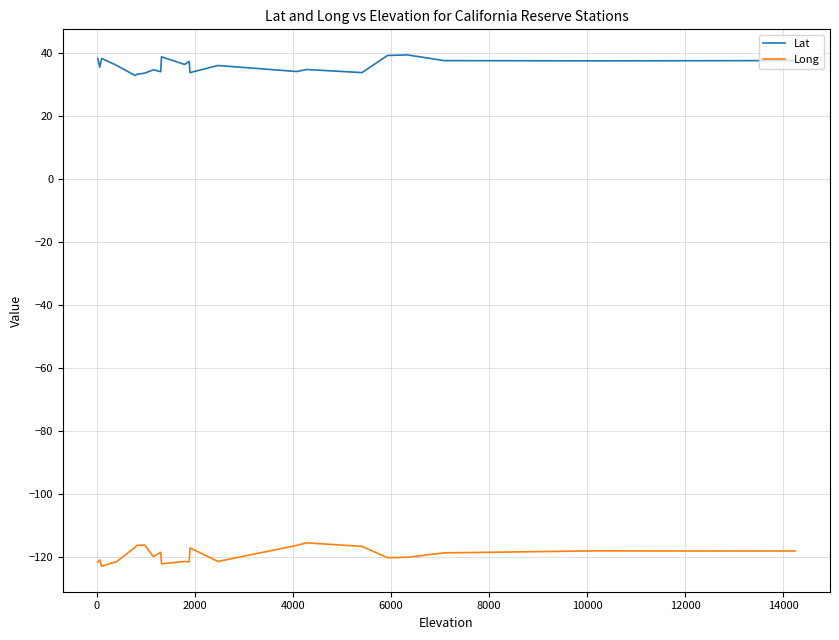

True or false: Lat and Long cross at least once.

False